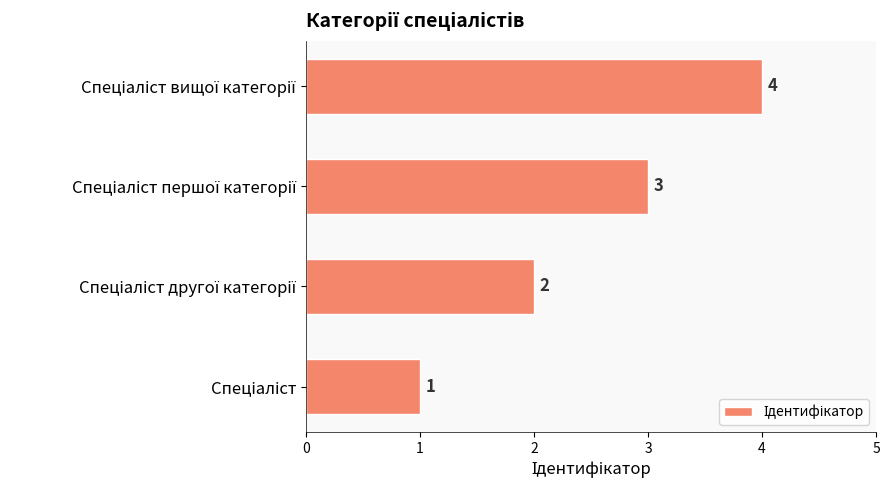

Count the values in the range 2 to 4.

3